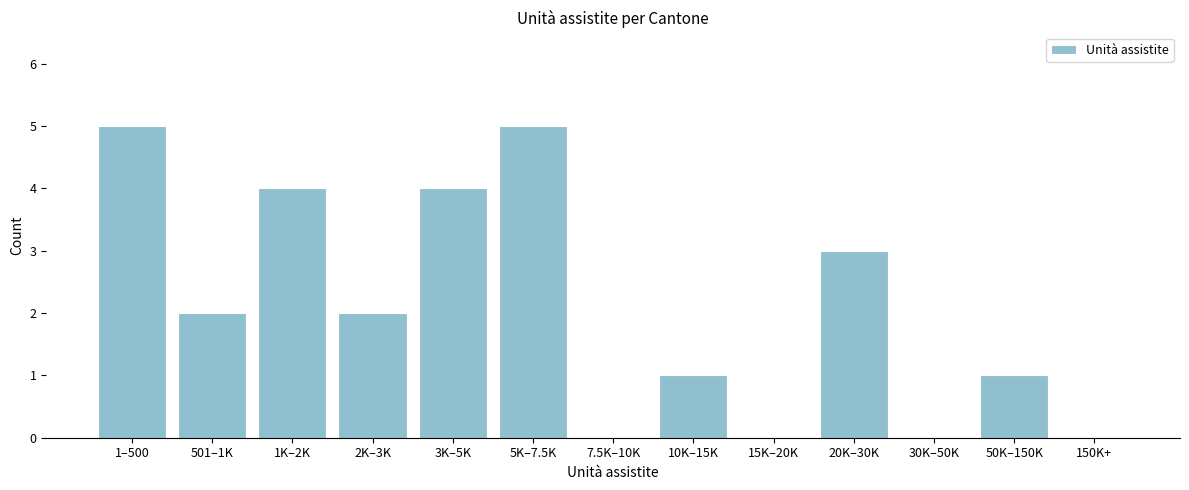

Reading right to left, transcribe all the data shown in this chart.

150K+=0	50K–150K=1	30K–50K=0	20K–30K=3	15K–20K=0	10K–15K=1	7.5K–10K=0	5K–7.5K=5	3K–5K=4	2K–3K=2	1K–2K=4	501–1K=2	1–500=5